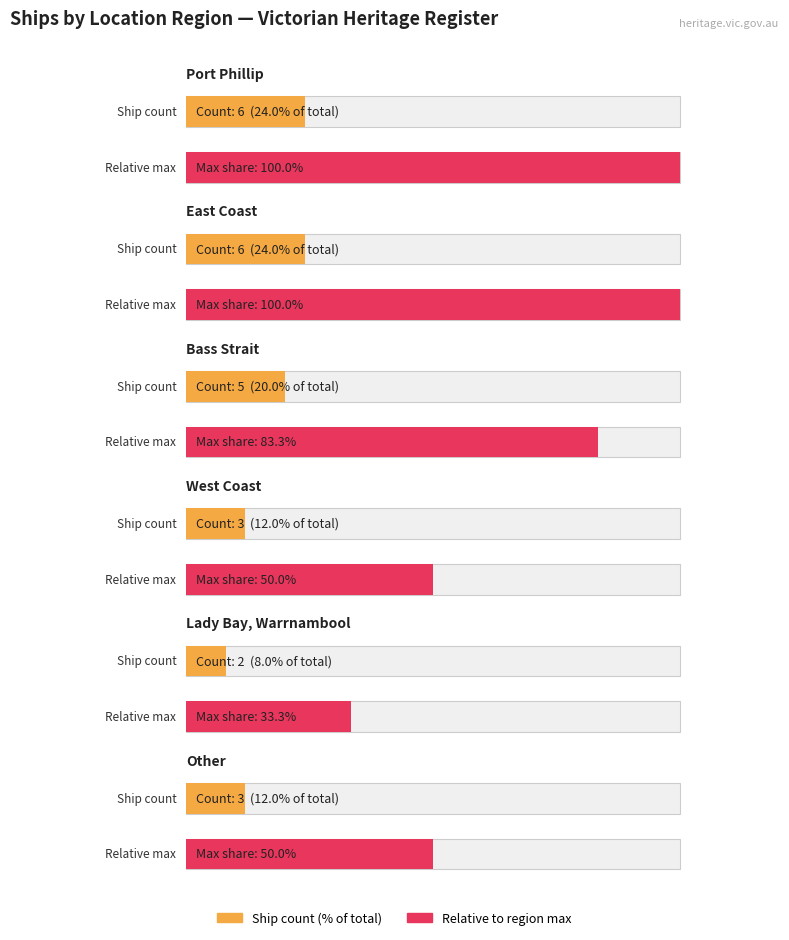

List the labels in order of value, largest first.

Port Phillip, East Coast, Bass Strait, West Coast, Other, Lady Bay, Warrnambool